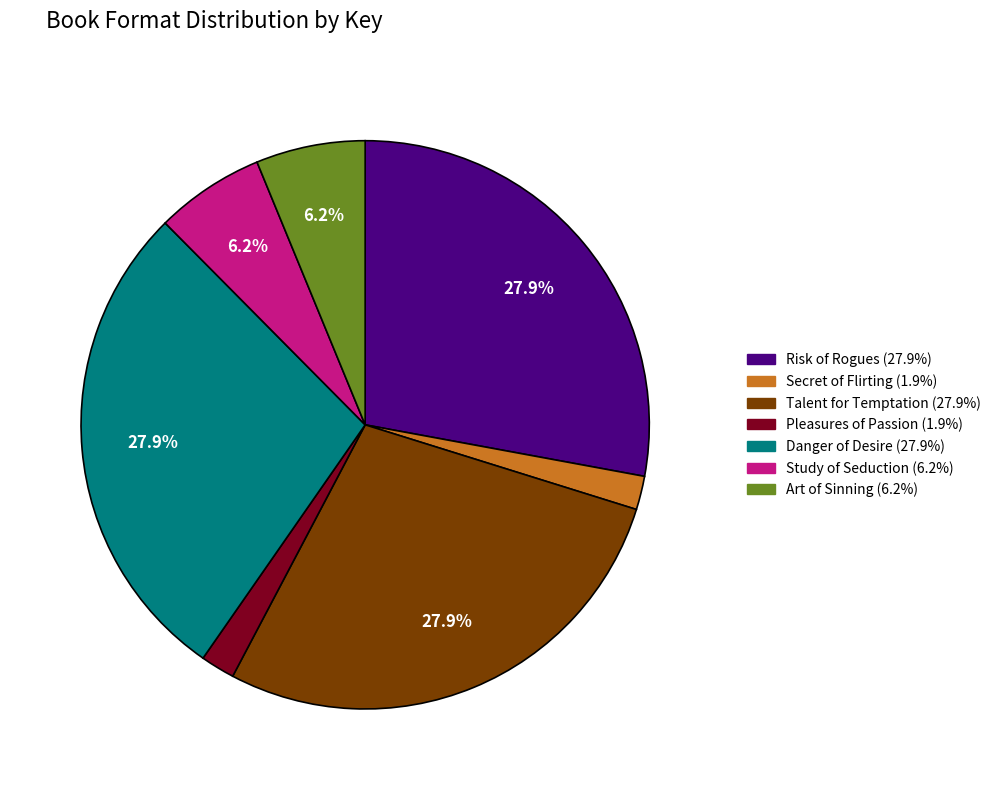

To the nearest percent, what is the difference between the Pleasures of Passion and Art of Sinning slice percentages?

4%